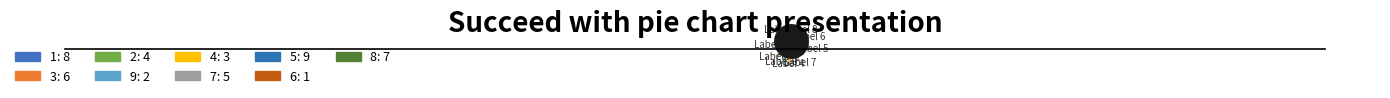

What is the change in value from 9 to 7?

+3